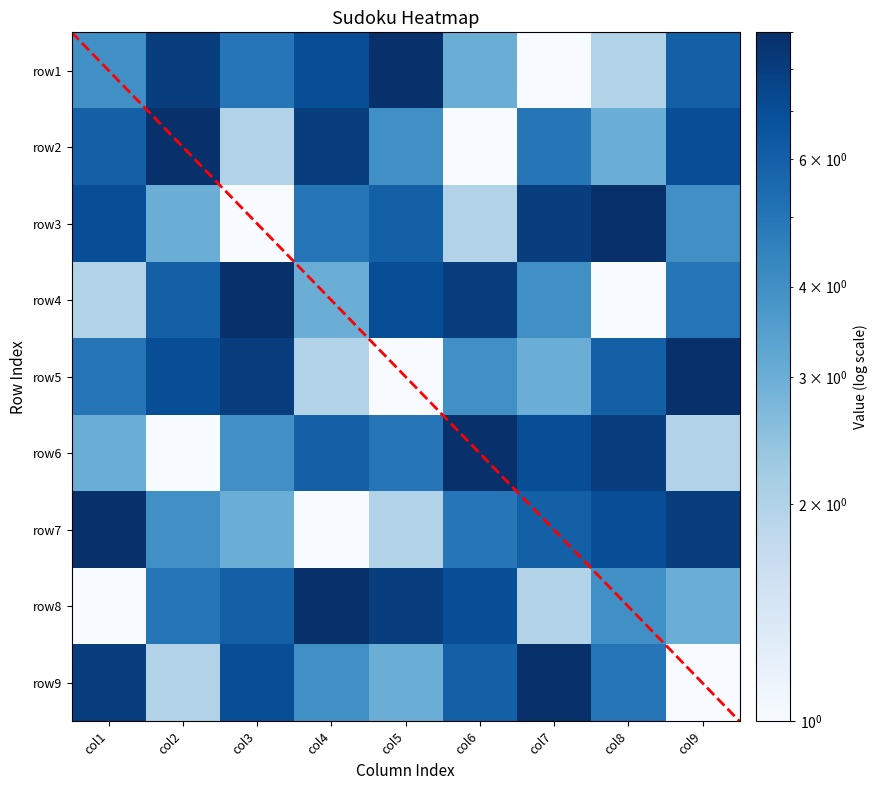

What is the sum of the row5 values at col5 and col3?

9